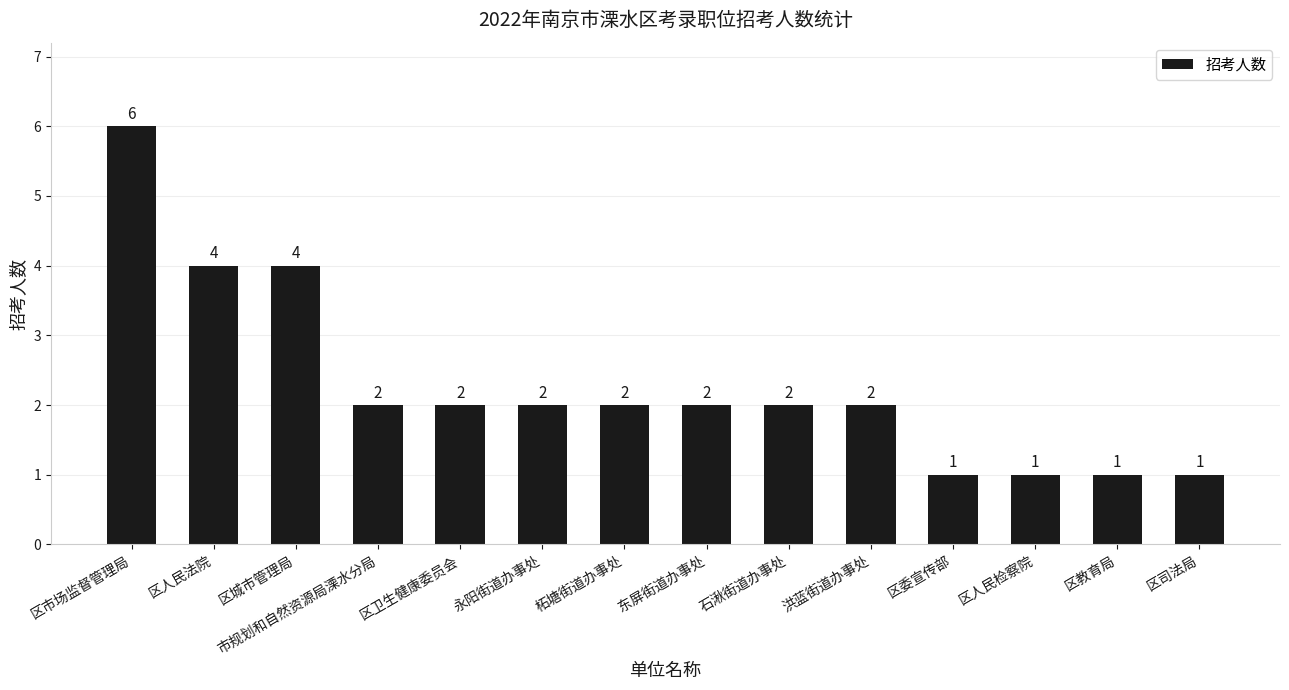

Where does the data first go above 2?

区市场监督管理局